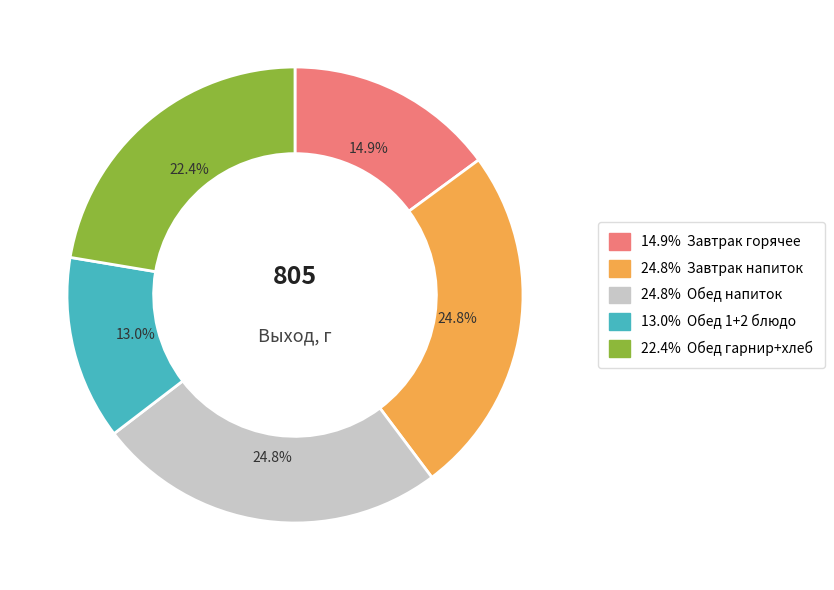

Does any single category account for the majority?

No